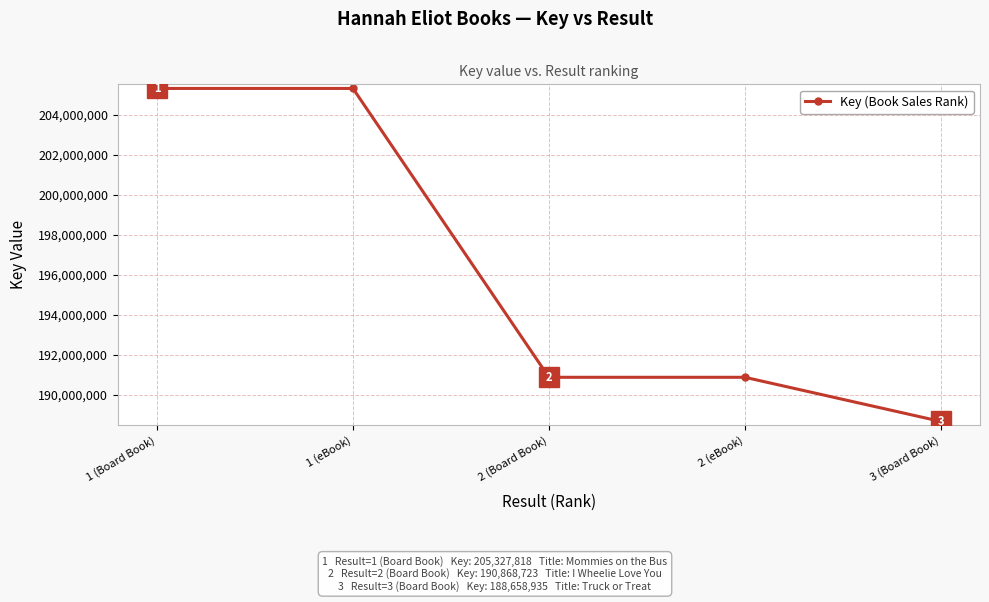

Approximately how many times larger is the value at 1 (Board Book) compared to 2 (eBook)?

1.1